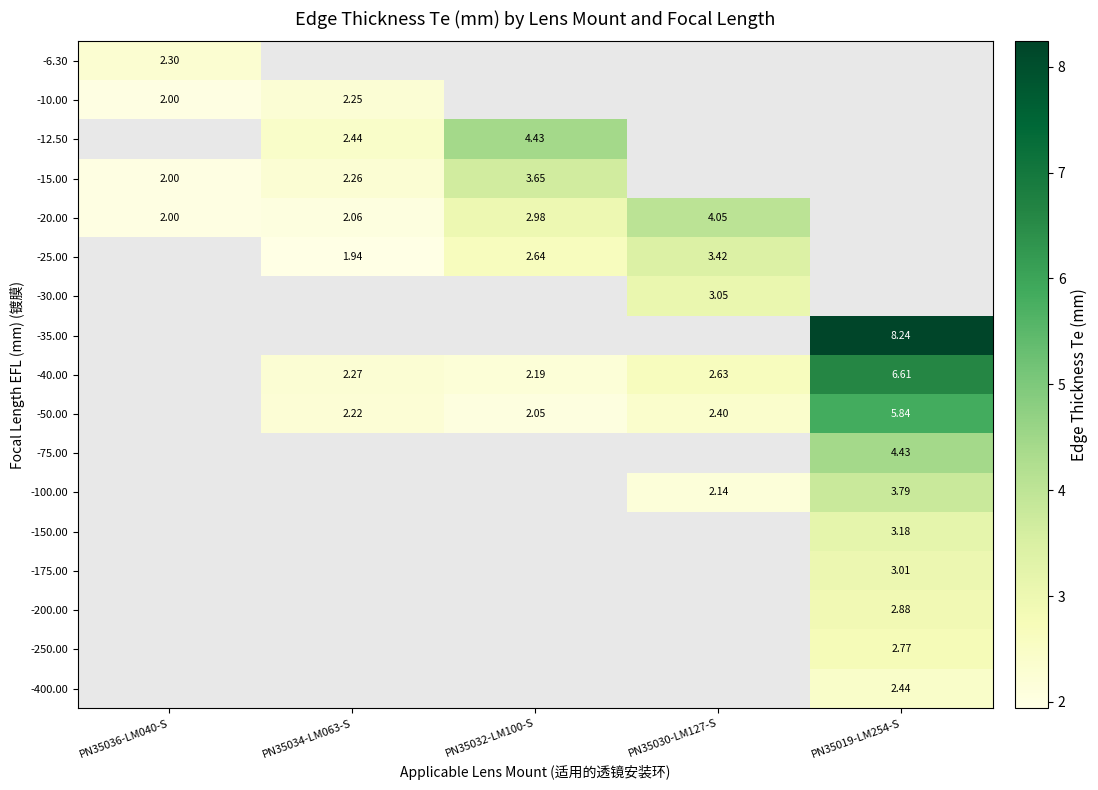

Which has a higher value, PN35032-LM100-S or PN35030-LM127-S?

PN35030-LM127-S